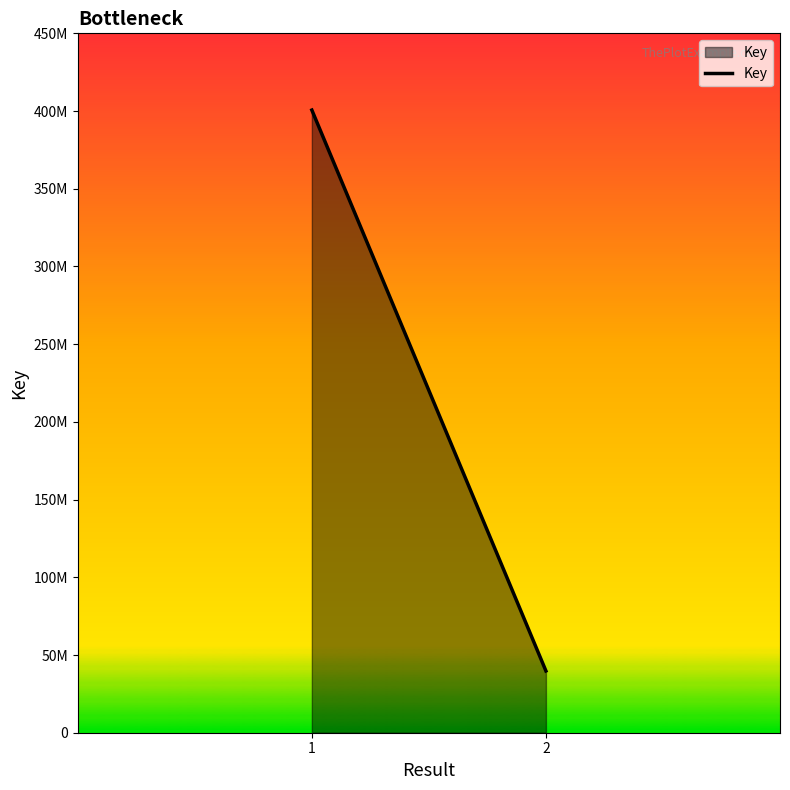

Reading right to left, list all the values displayed in this chart.

2=39747331	1=400626229